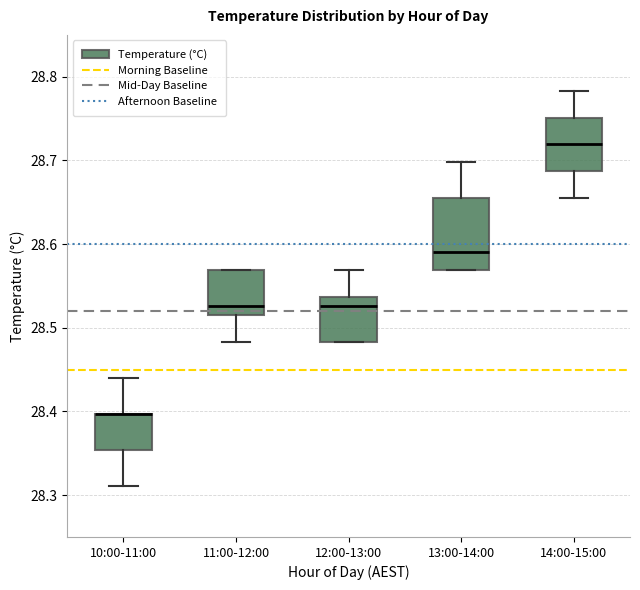

Where is the lower edge of the box for 10:00-11:00 on the y-axis? The values are not printed on the chart, so give them approximately, as read against the axis.

28.35